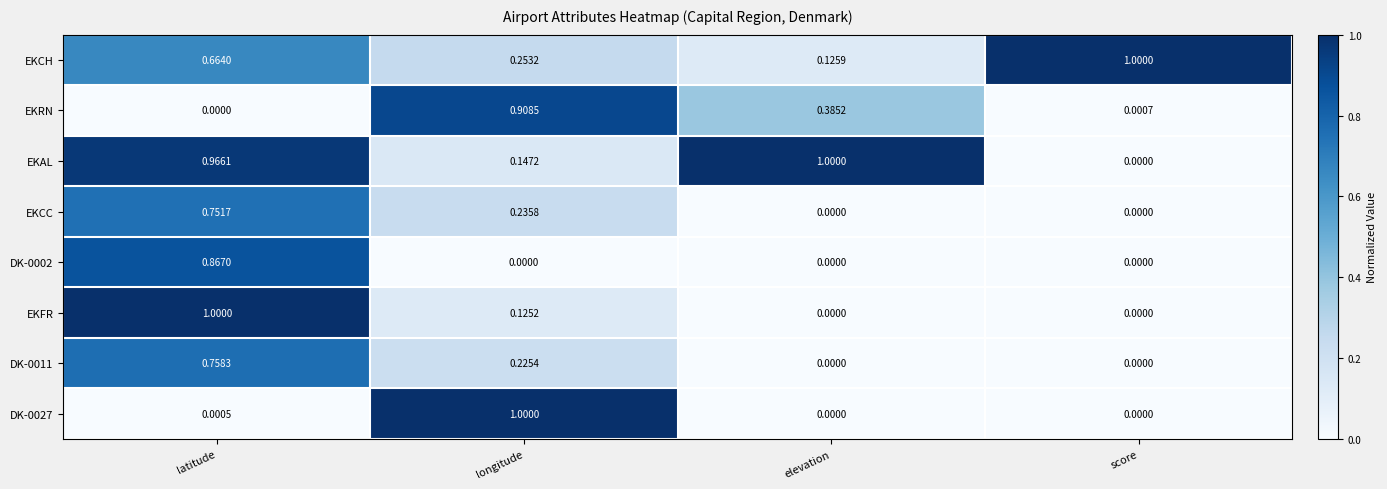

Rank the categories by EKAL value from lowest to highest.

score, longitude, latitude, elevation